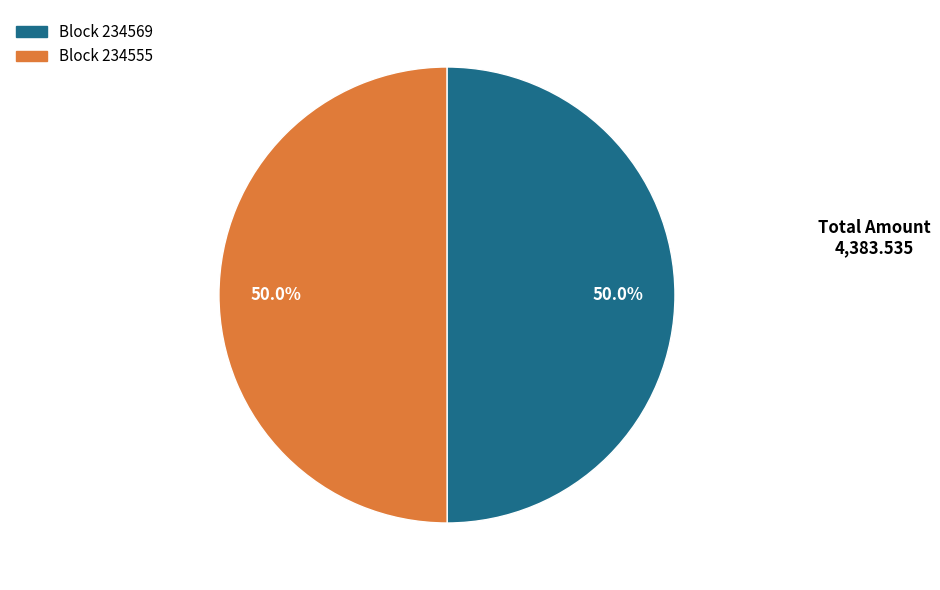

How many segments does this pie chart have?

2